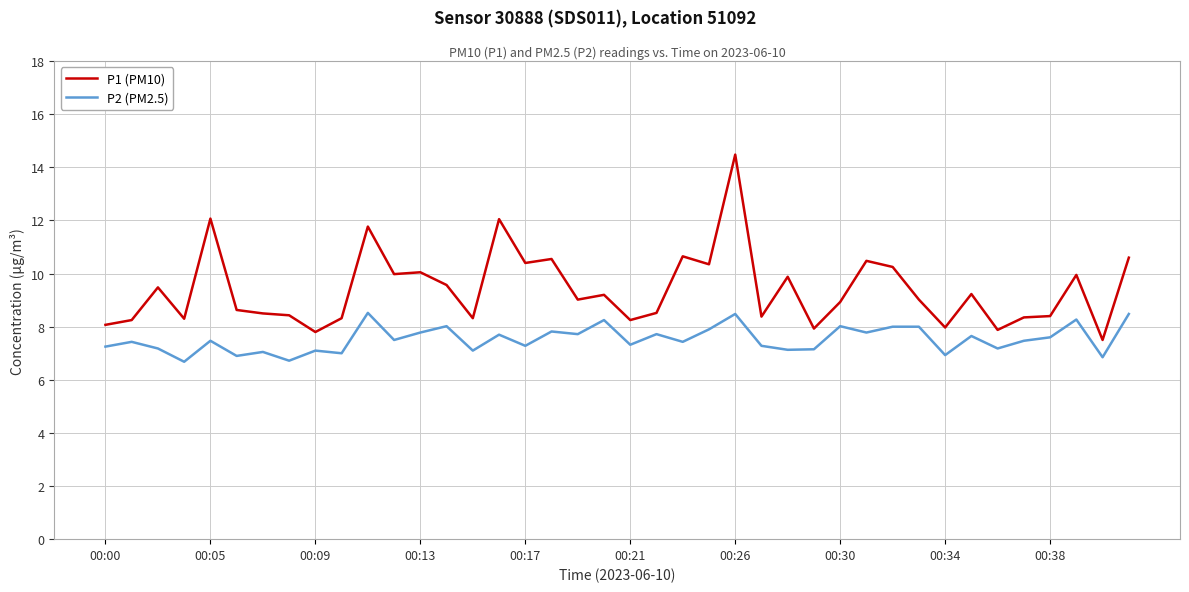

Which series has the largest total across all categories?

P1 (PM10)